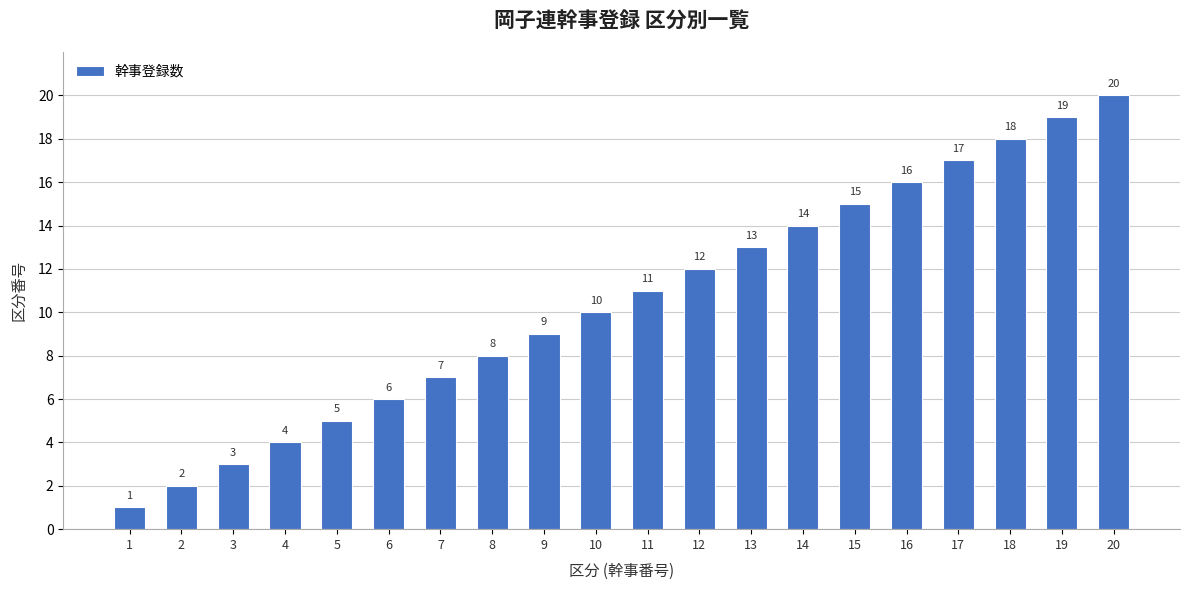

At which label is the value closest to 10?

10